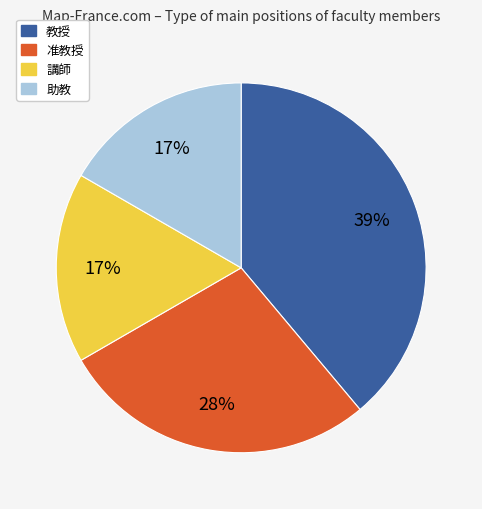

Approximately how many times larger is the value at 教授 compared to 講師?

2.3